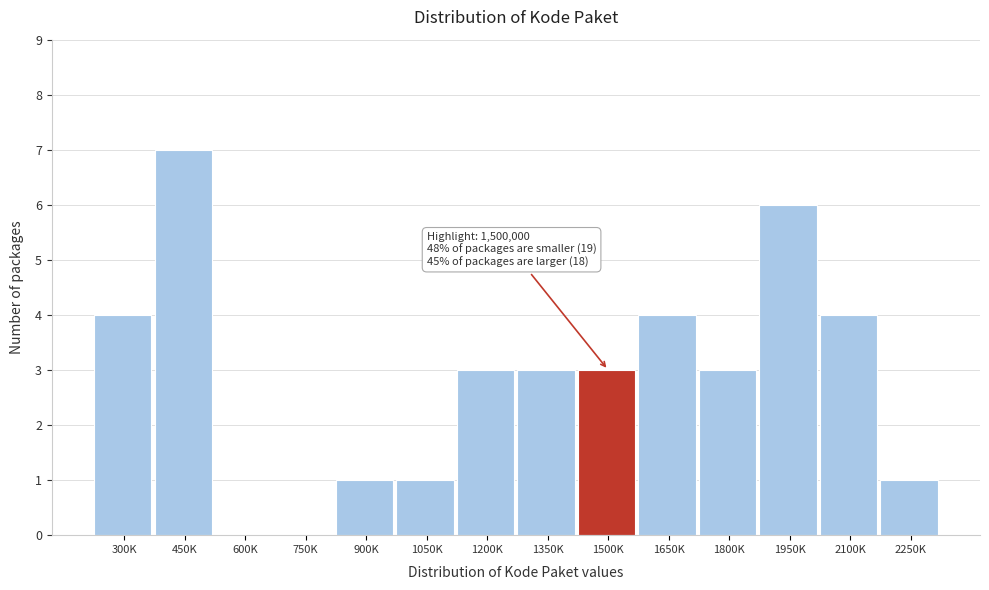

Reading left to right, list all the values displayed in this chart.

300K=4	450K=7	600K=0	750K=0	900K=1	1050K=1	1200K=3	1350K=3	1500K=3	1650K=4	1800K=3	1950K=6	2100K=4	2250K=1